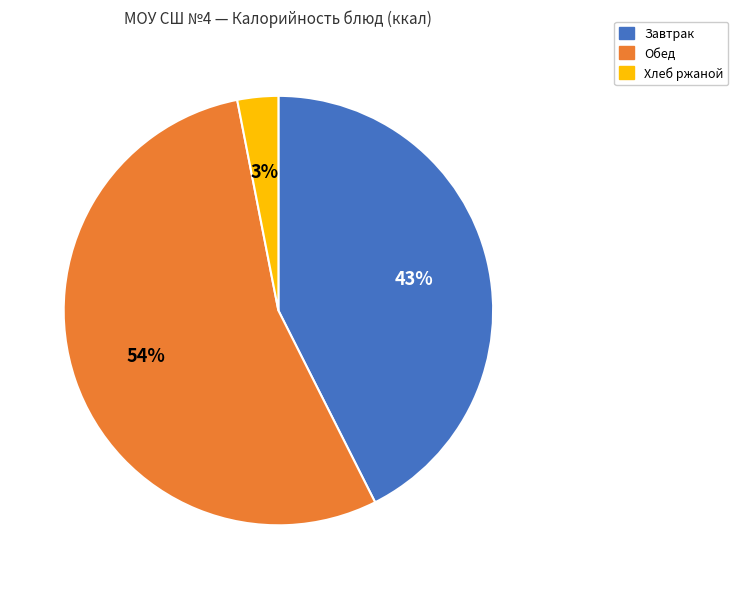

Does any single category account for the majority?

Yes